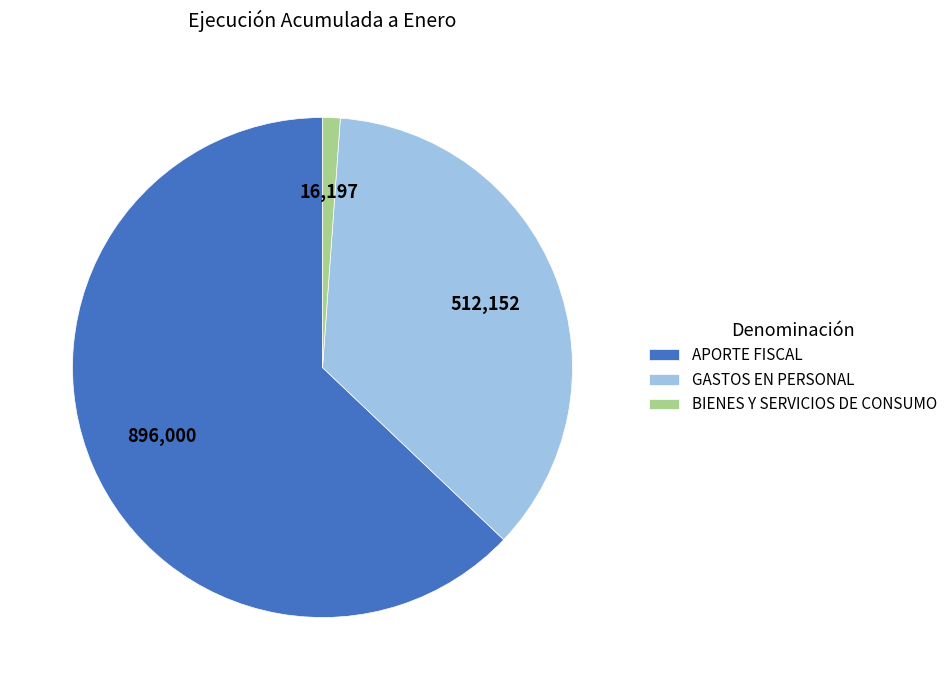

How many segments does this pie chart have?

3